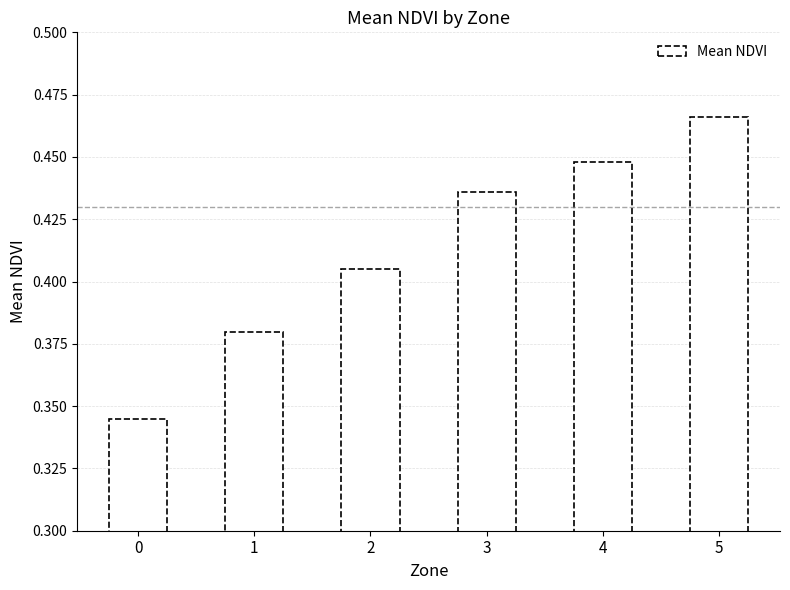

How many values are between 0 and 1?

6